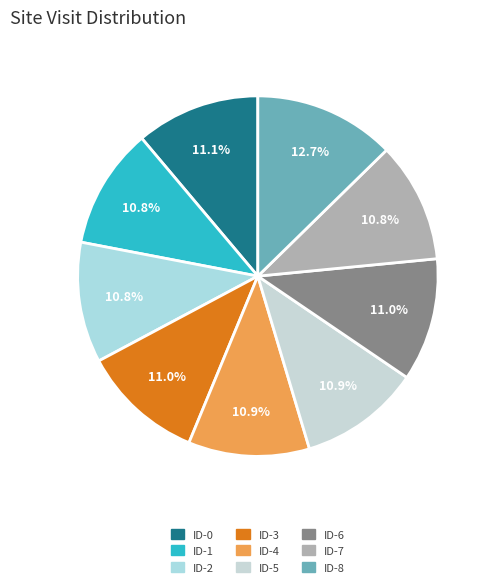

Is it true that ID-2 is 22% of the pie?

False